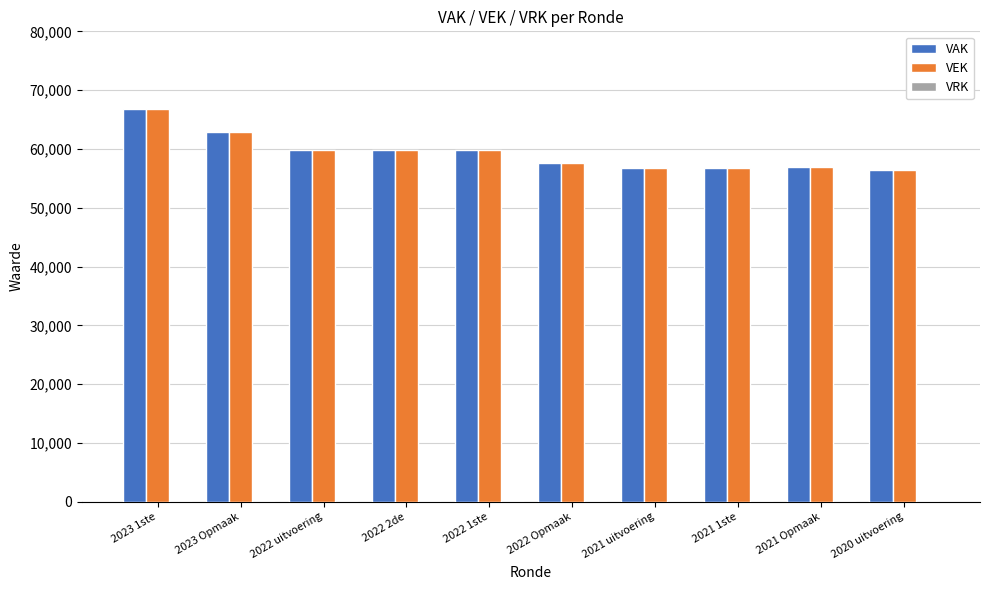

What is the sum of all VEK values?

593521